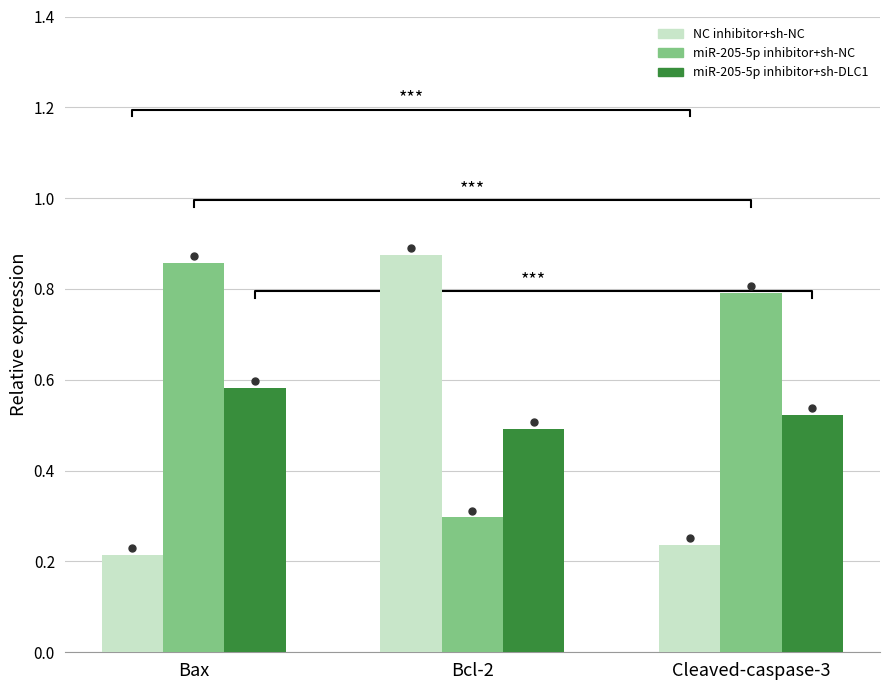

Reading right to left, transcribe all the data shown in this chart.

NC inhibitor+sh-NC: Cleaved-caspase-3=0.2	Bcl-2=0.9	Bax=0.2
miR-205-5p inhibitor+sh-NC: Cleaved-caspase-3=0.8	Bcl-2=0.3	Bax=0.9
miR-205-5p inhibitor+sh-DLC1: Cleaved-caspase-3=0.5	Bcl-2=0.5	Bax=0.6